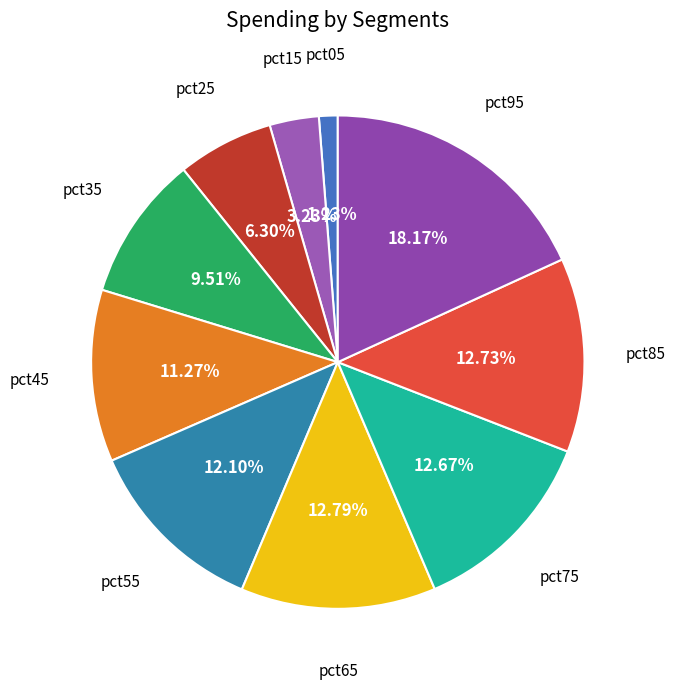

True or false: pct15 accounts for 3% of the total.

True